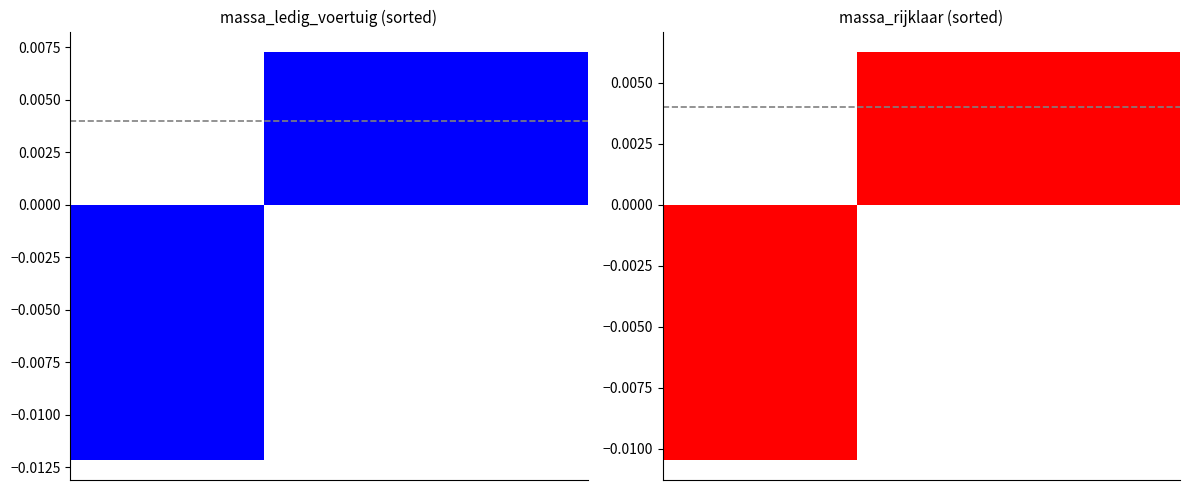

How many values in massa_ledig_voertuig are below zero?

15